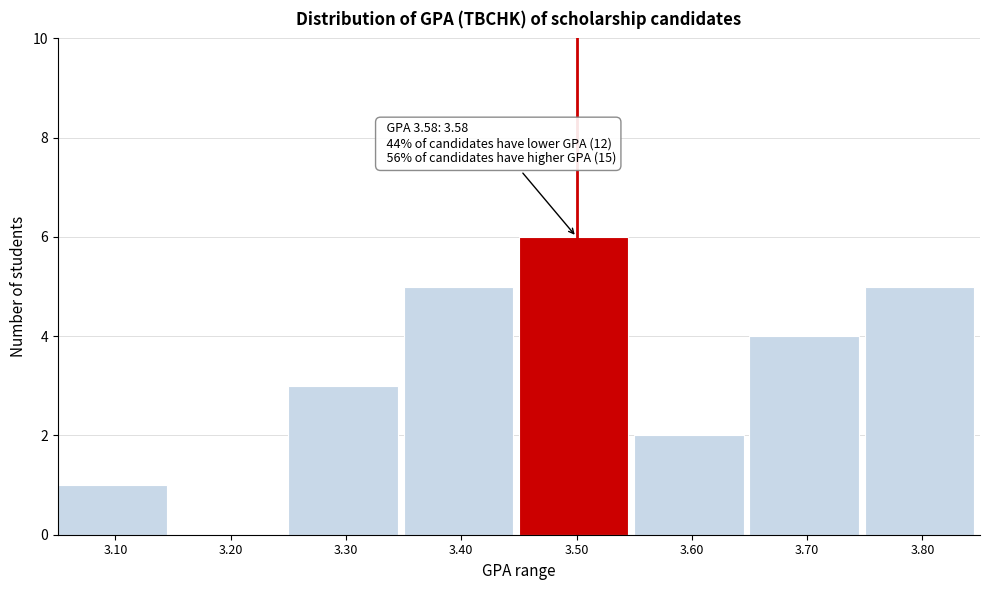

Reading left to right, extract all data points from this chart.

3.10=1	3.20=0	3.30=3	3.40=5	3.50=6	3.60=2	3.70=4	3.80=5